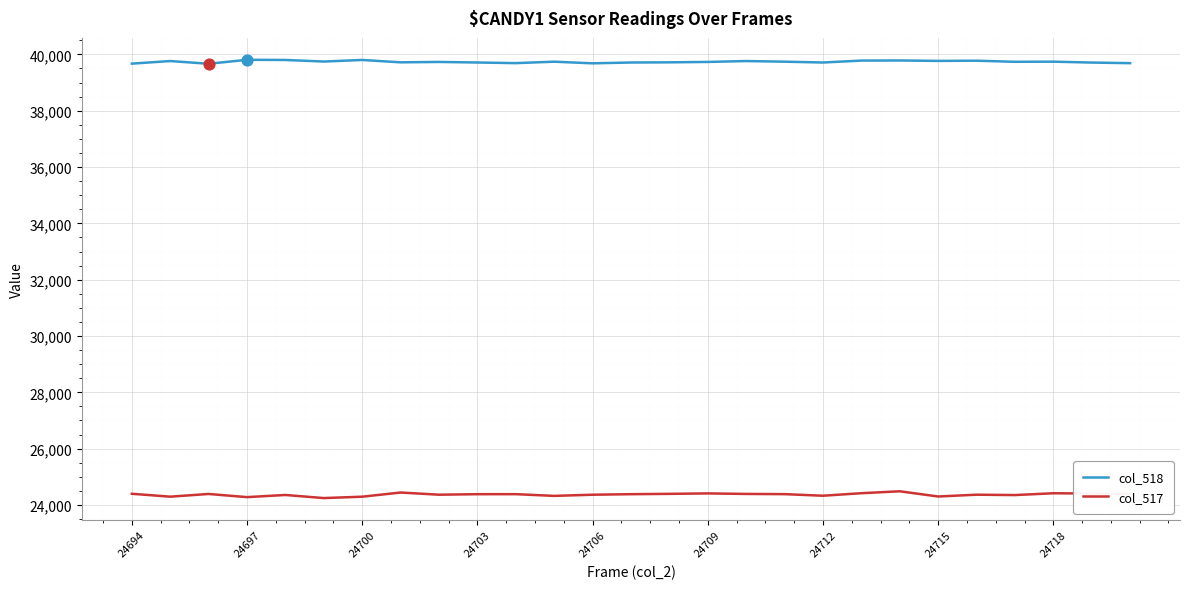

What is the smallest value displayed?

24244